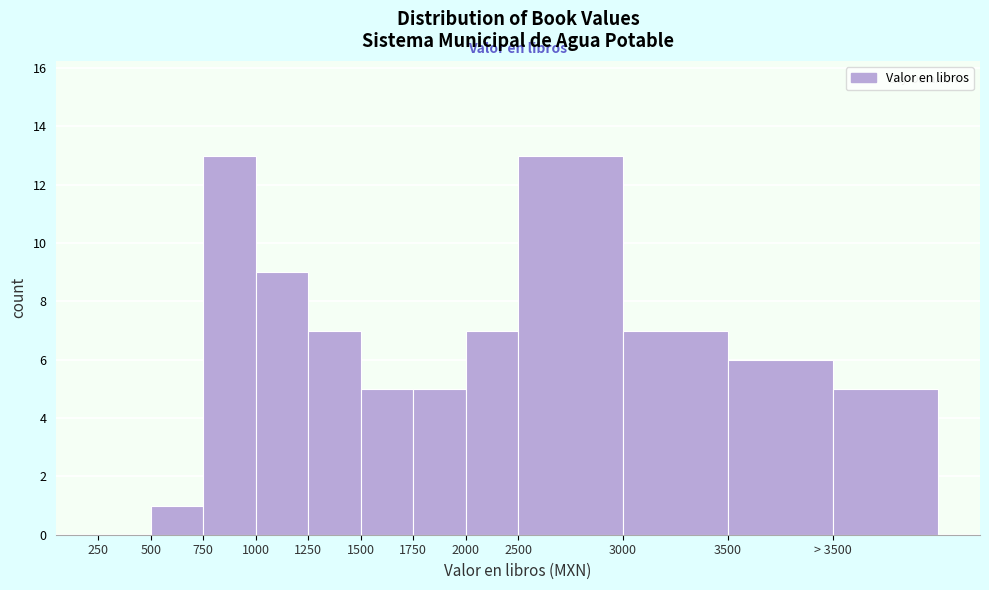

Reading right to left, list all the values displayed in this chart.

> 3500=5	3500=6	3000=7	2500=13	2000=7	1750=5	1500=5	1250=7	1000=9	750=13	500=1	250=0